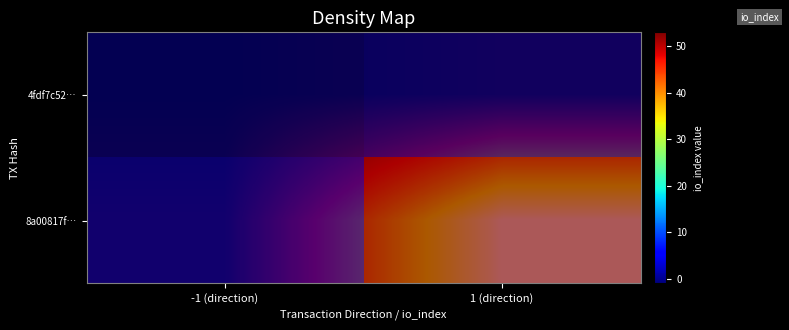

At how many categories does at least one series exceed 15?

1